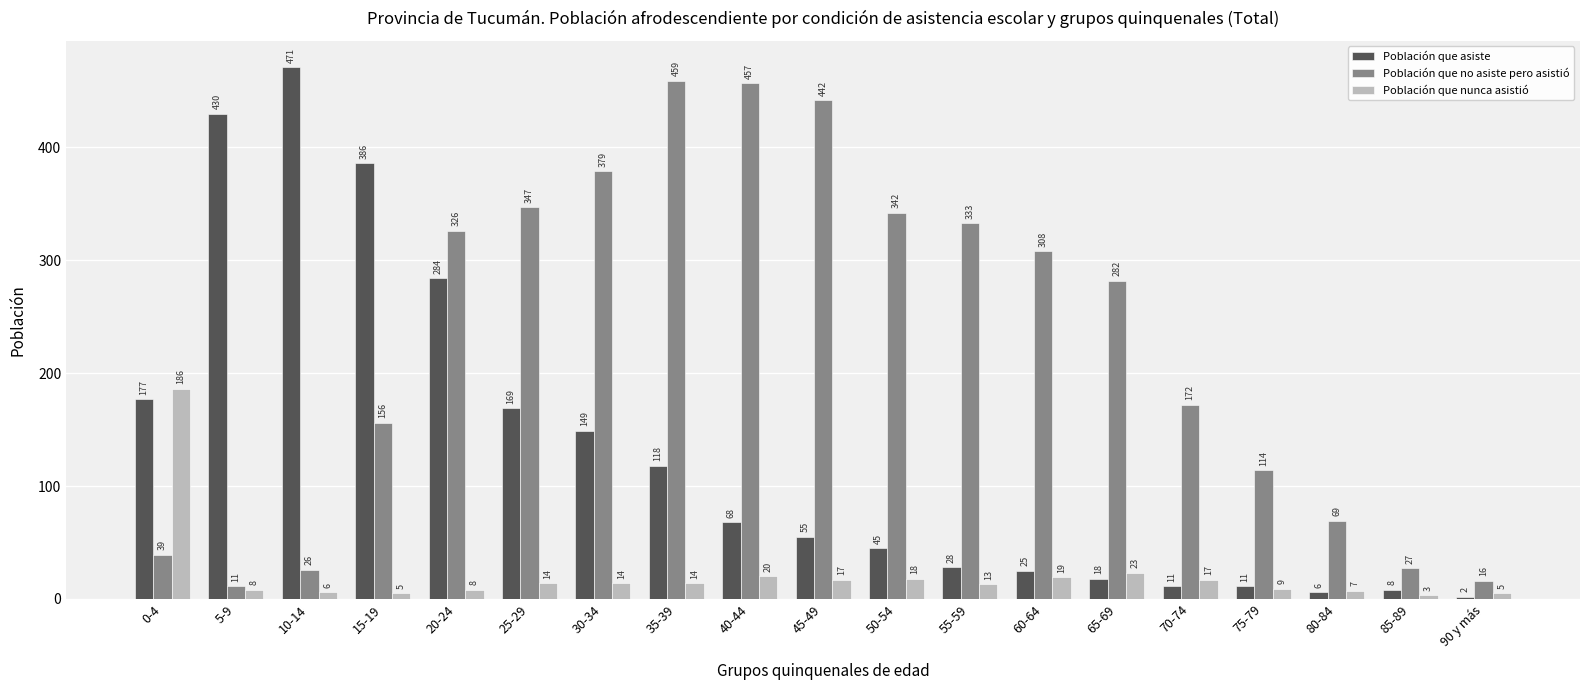

What is the difference between the second highest and second lowest values in the Población que asiste series?

424